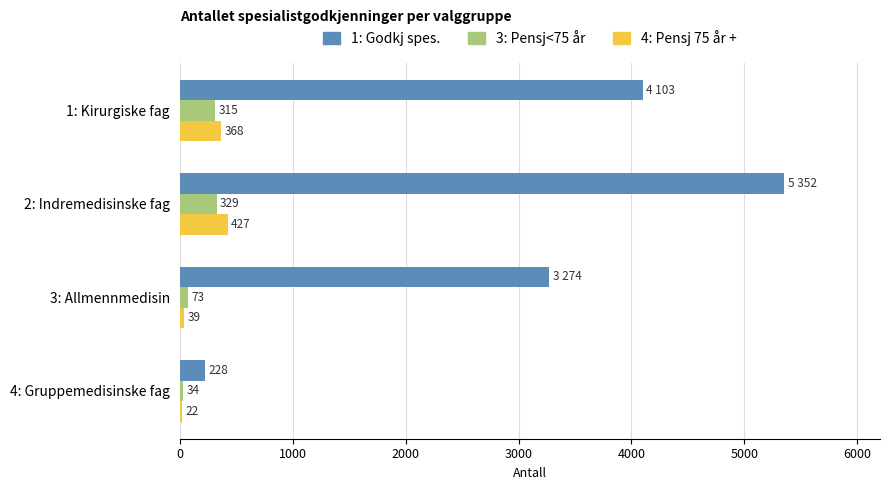

List the labels in order of 4: Pensj 75 år + value, largest first.

2: Indremedisinske fag, 1: Kirurgiske fag, 3: Allmennmedisin, 4: Gruppemedisinske fag